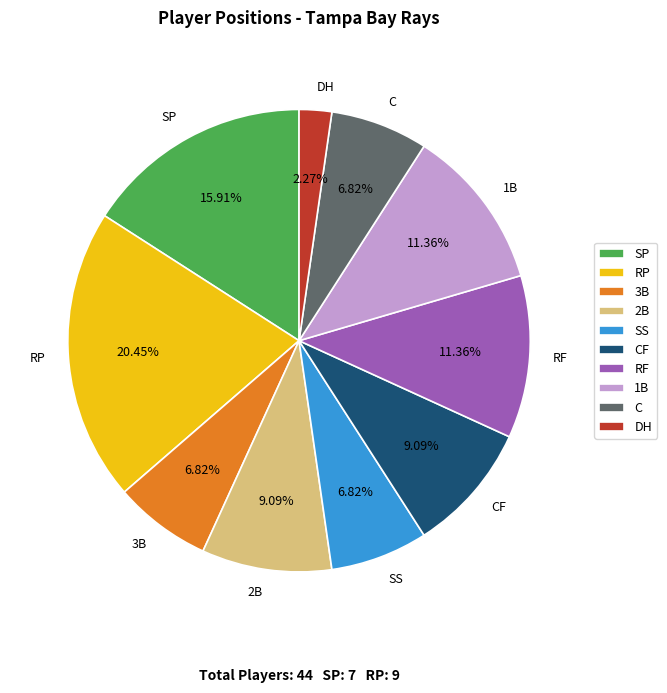

To the nearest percent, what is the average slice percentage?

10%